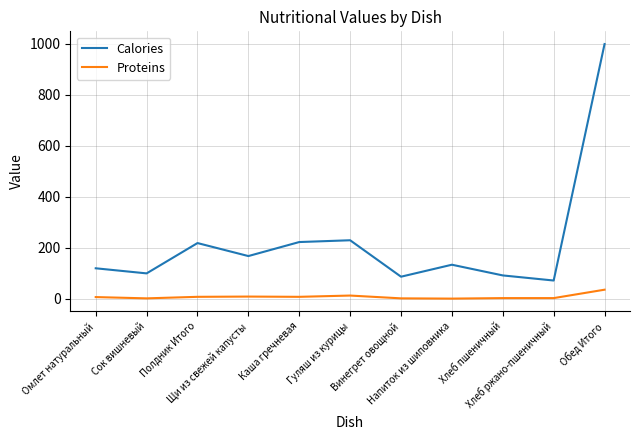

What is the greatest value displayed?

999